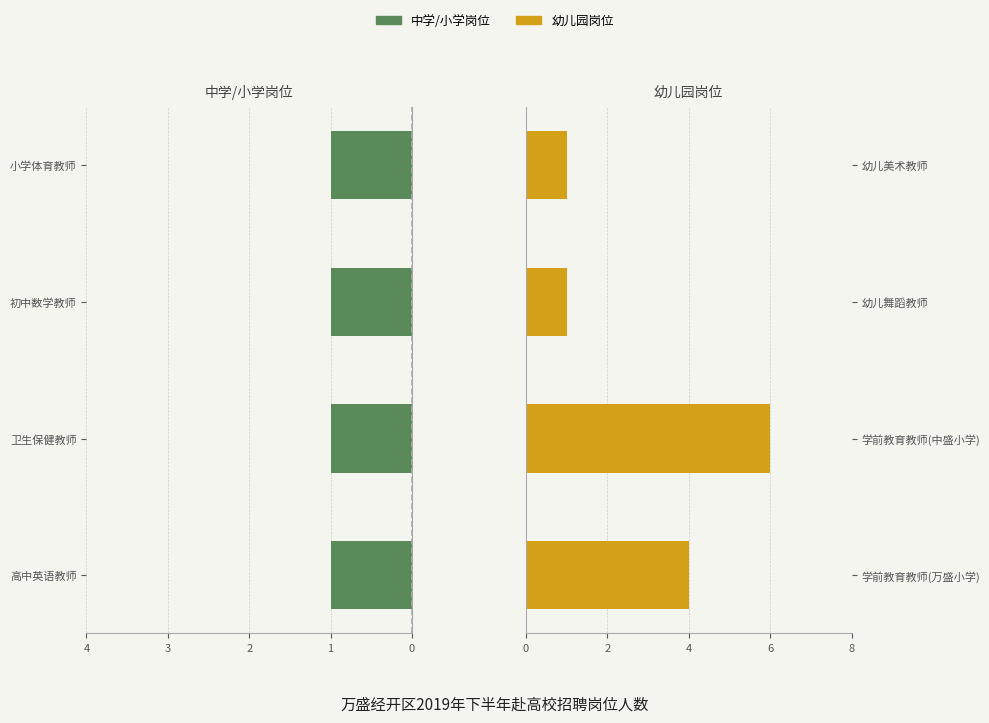

Which series has the largest total across all categories?

幼儿园岗位